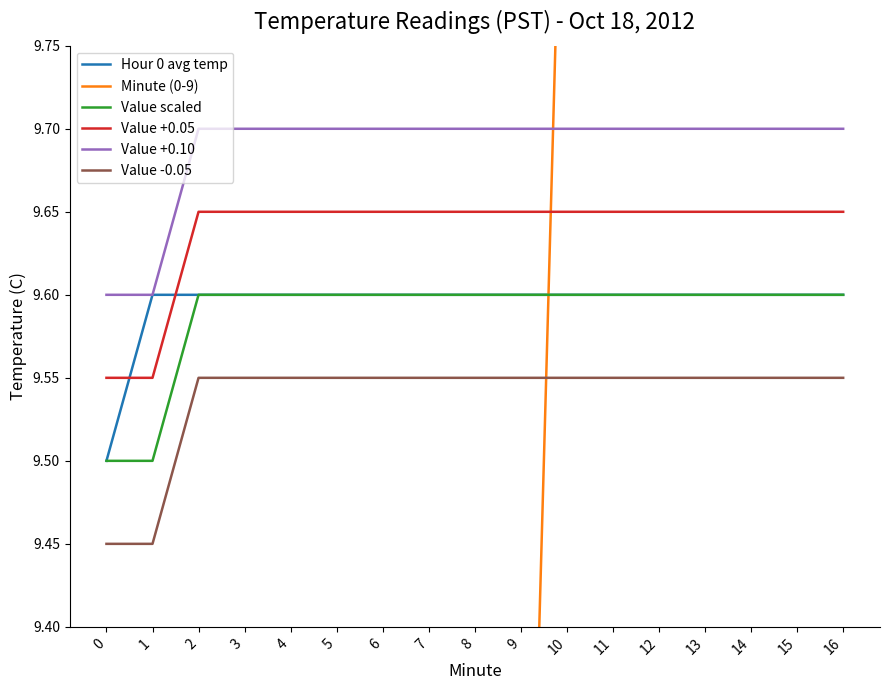

What value does the Hour 0 avg temp series have at 16?

9.6